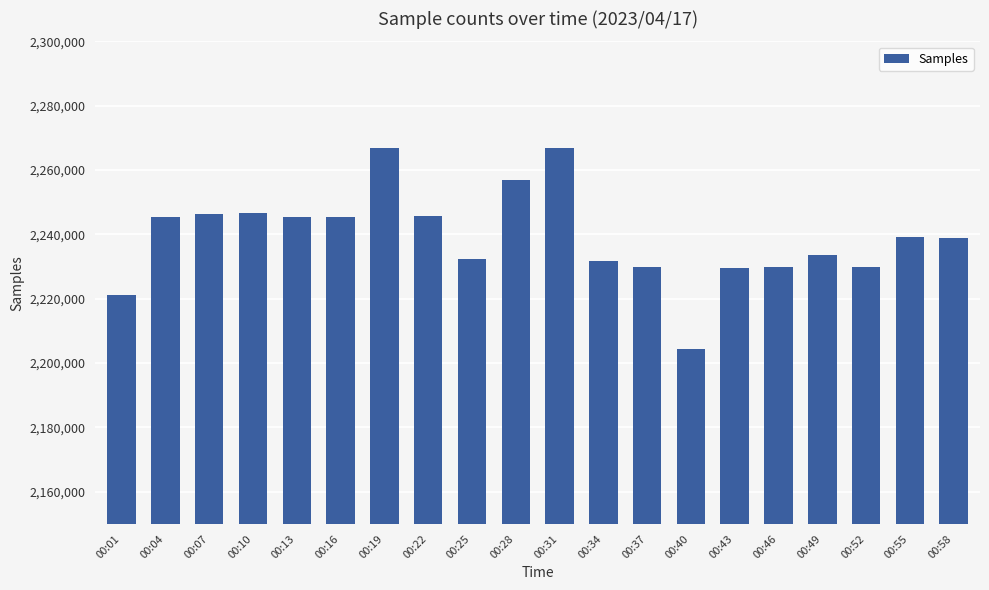

What is the change in value from 00:28 to 00:46?

-27105